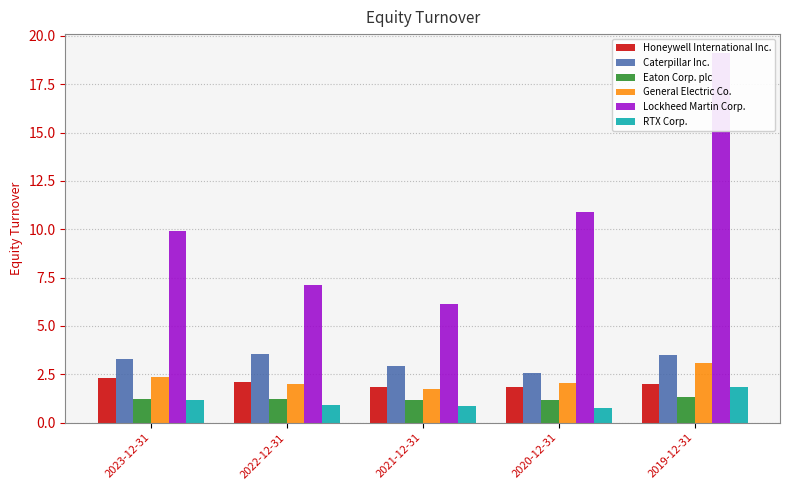

Reading left to right, list all the values displayed in this chart.

Honeywell International Inc.: 2023-12-31=2.3	2022-12-31=2.1	2021-12-31=1.9	2020-12-31=1.9	2019-12-31=2.0
Caterpillar Inc.: 2023-12-31=3.3	2022-12-31=3.6	2021-12-31=2.9	2020-12-31=2.5	2019-12-31=3.5
Eaton Corp. plc: 2023-12-31=1.2	2022-12-31=1.2	2021-12-31=1.2	2020-12-31=1.2	2019-12-31=1.3
General Electric Co.: 2023-12-31=2.4	2022-12-31=2.0	2021-12-31=1.8	2020-12-31=2.0	2019-12-31=3.1
Lockheed Martin Corp.: 2023-12-31=9.9	2022-12-31=7.1	2021-12-31=6.1	2020-12-31=10.9	2019-12-31=19.1
RTX Corp.: 2023-12-31=1.1	2022-12-31=0.9	2021-12-31=0.9	2020-12-31=0.8	2019-12-31=1.8